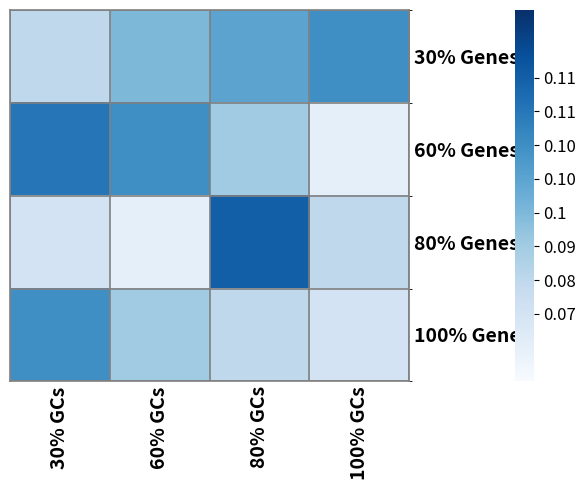

At which category does the chart reach its peak across all series?

80% GCs